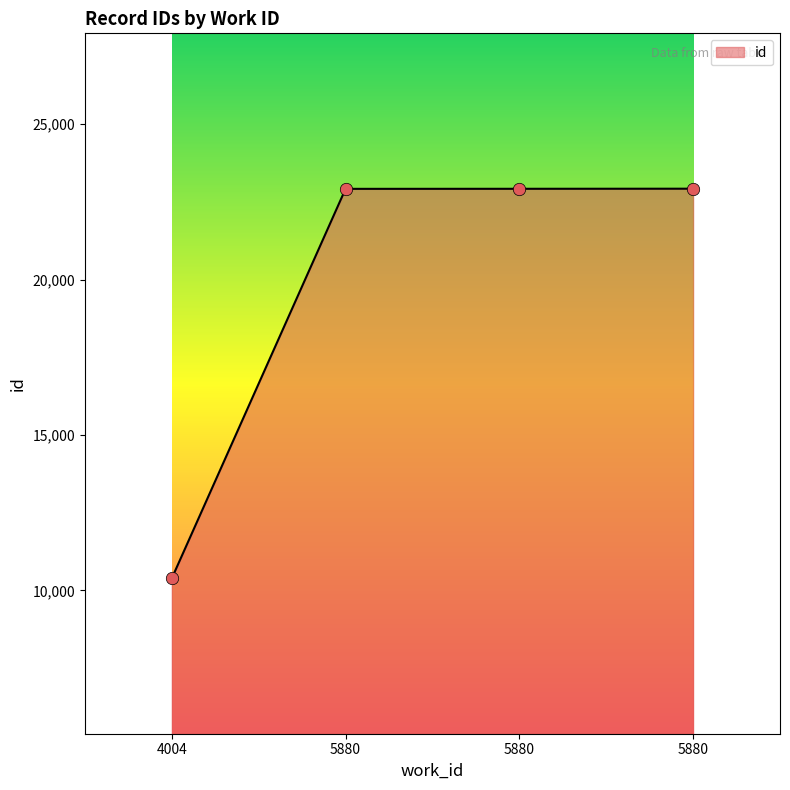

What is the change in value from 4004 to 5880?

+12540